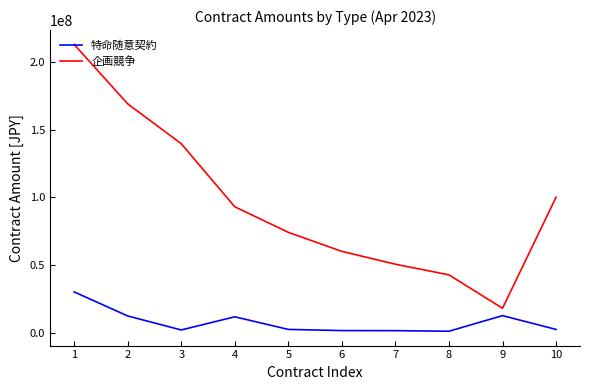

What is the highest value of the 特命随意契約 series?

30053815